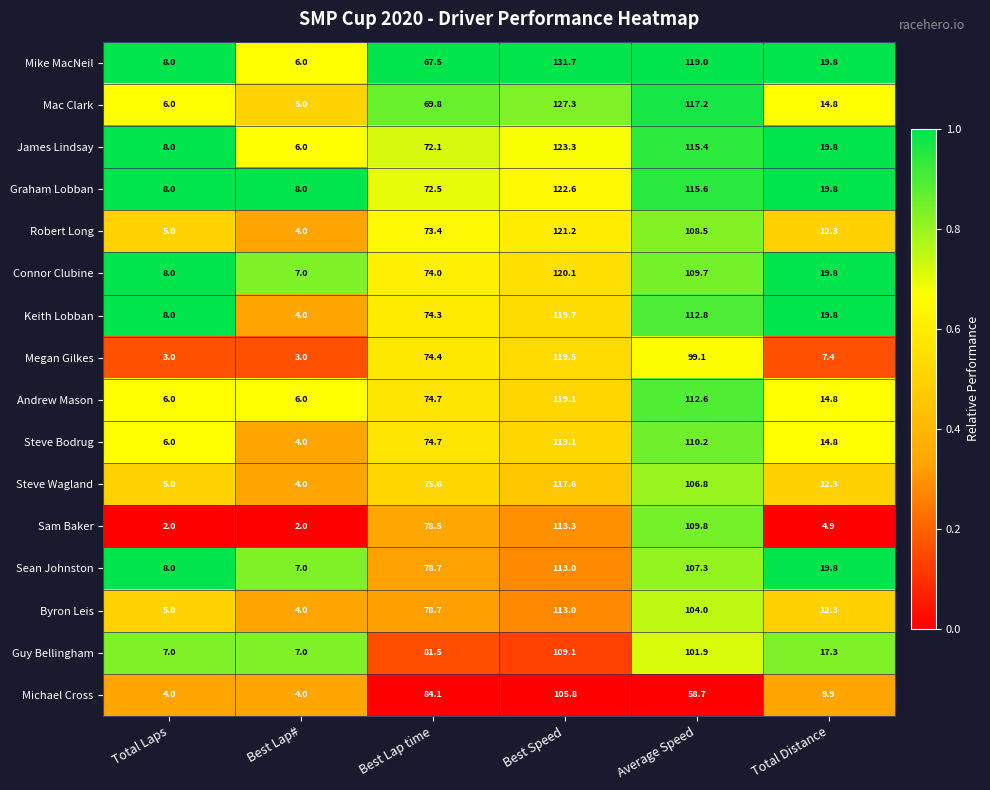

At which label does Byron Leis reach its minimum?

Best Lap#